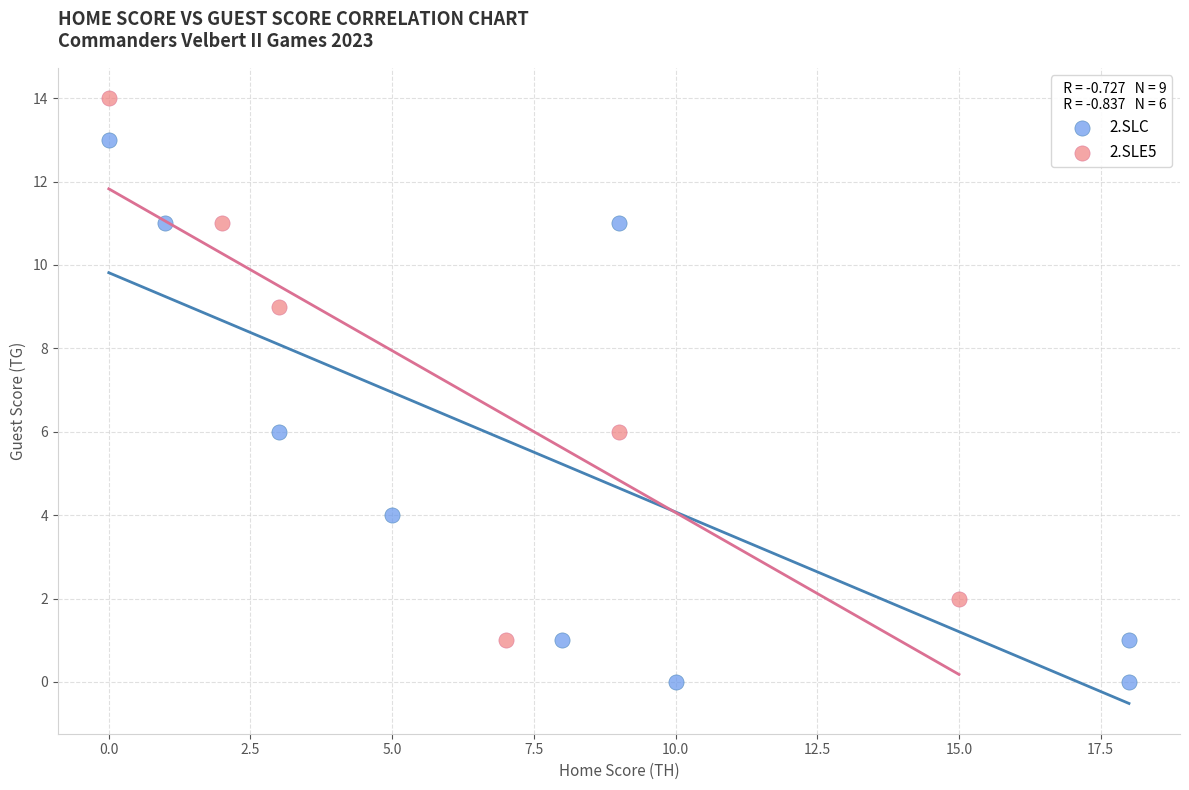

Which series reaches the maximum Y coordinate?

2.SLE5